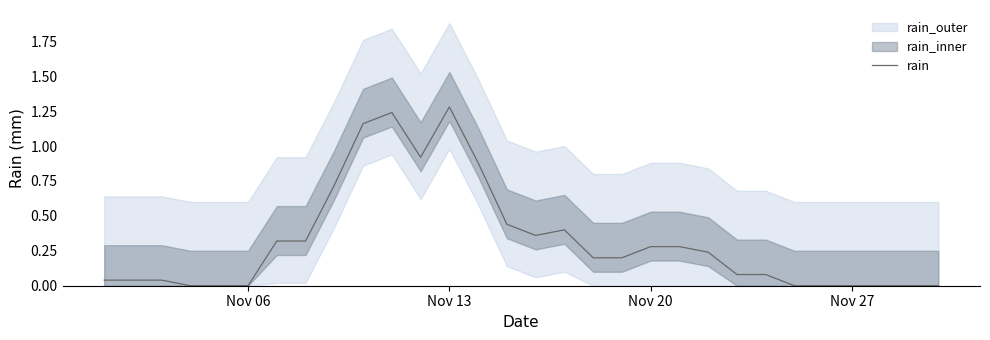

The rain series shows 0.6 at Nov 06. True or false?

False